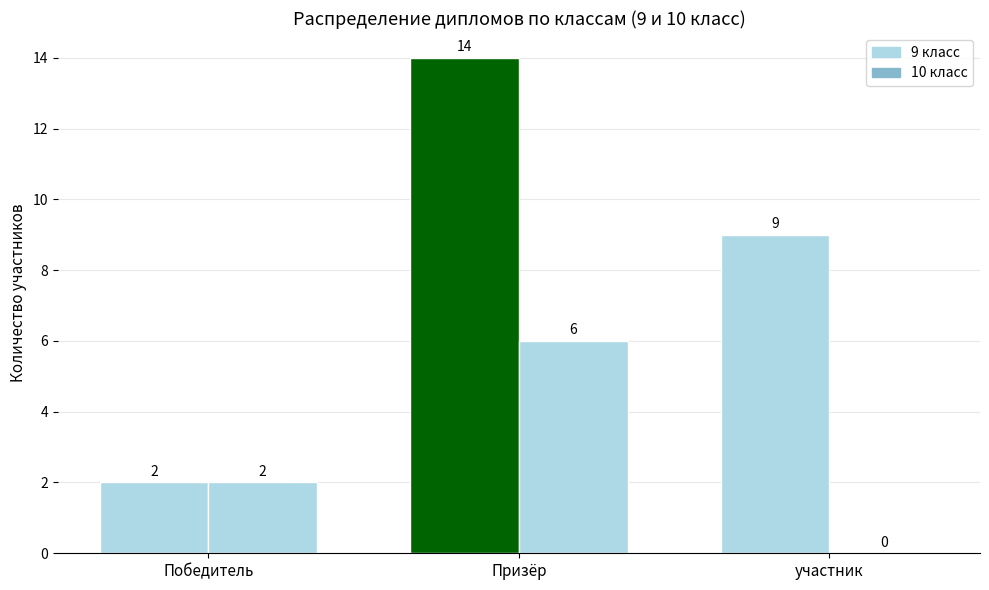

Does the chart contain stacked bars?

No